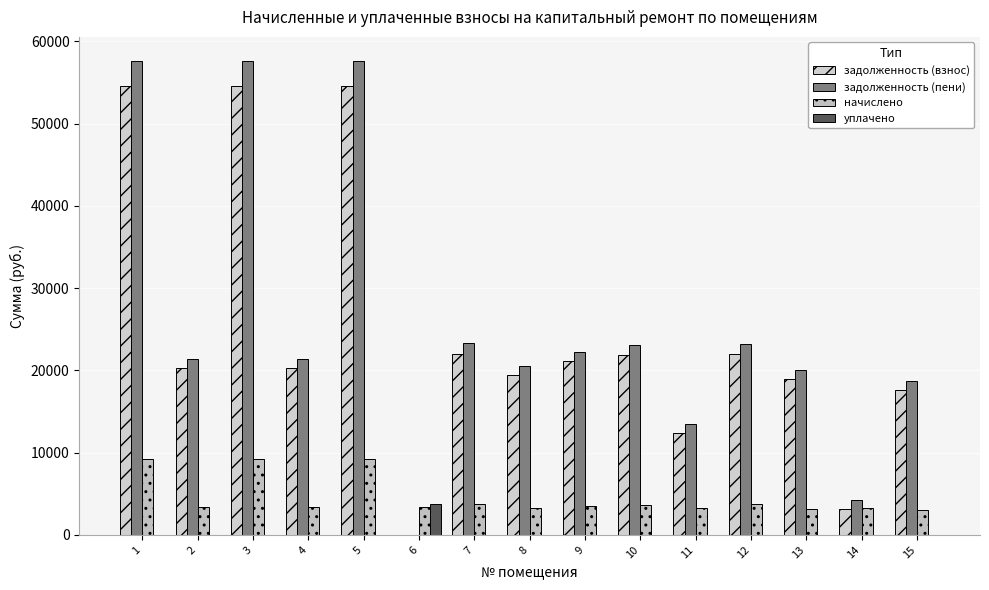

Rank the categories by задолженность (взнос) value from lowest to highest.

6, 14, 11, 15, 13, 8, 2, 4, 9, 10, 12, 7, 1, 3, 5